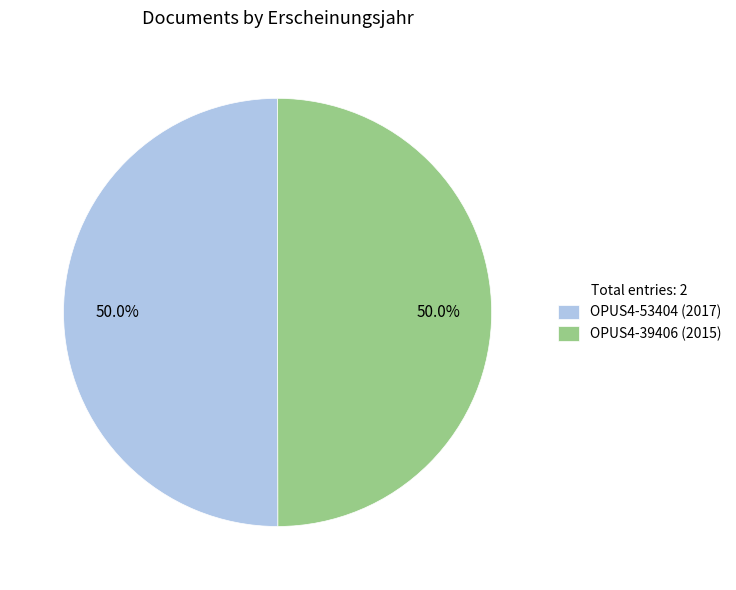

How many slices are in this pie chart?

2